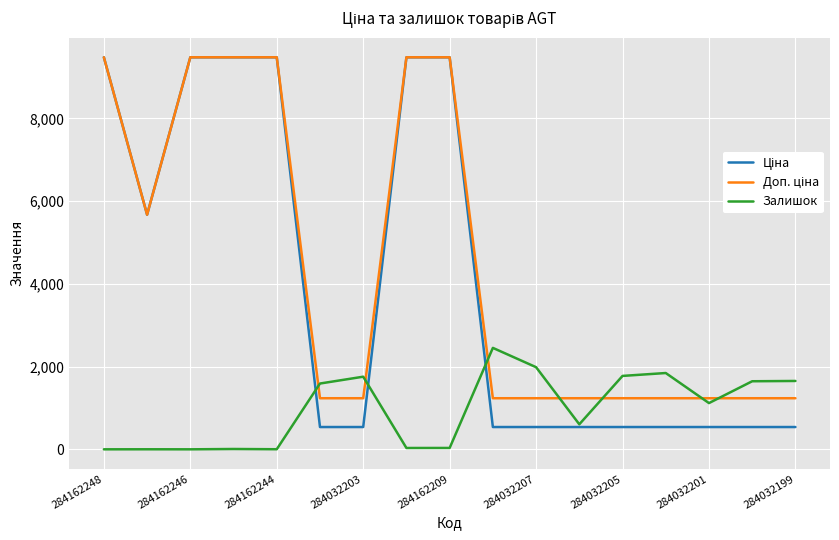

What is the maximum value for Залишок?

2453.0